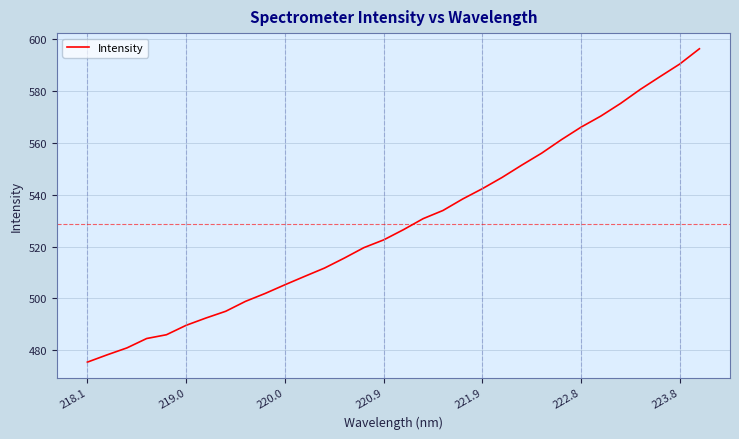

What is the greatest value displayed?

596.3